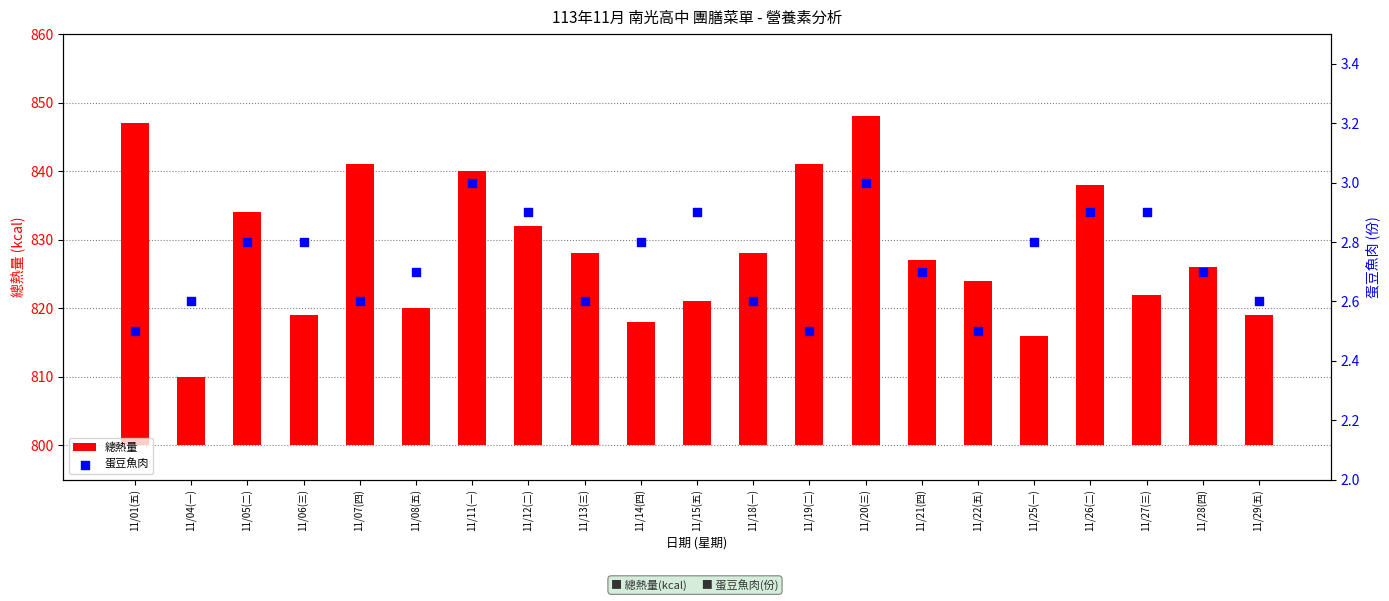

Which series contains the highest Y value?

總熱量